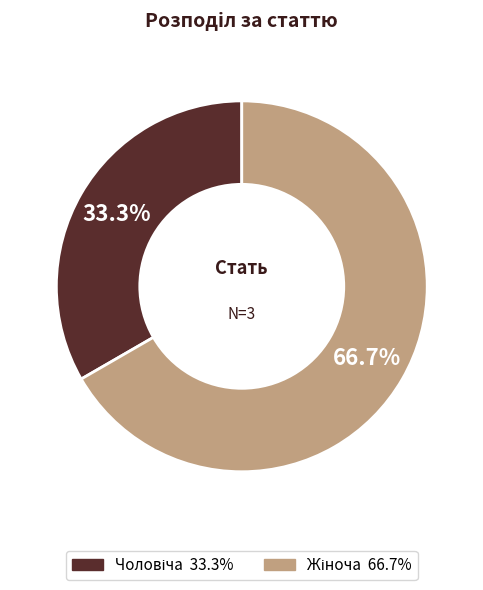

Is there a majority slice in this chart?

Yes